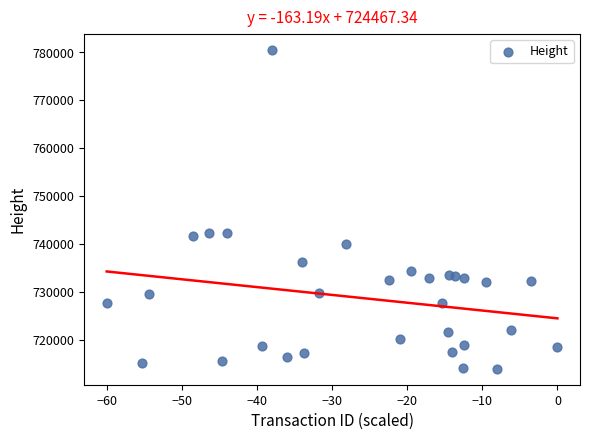

What is the range of Y values (max minus min)?

66596